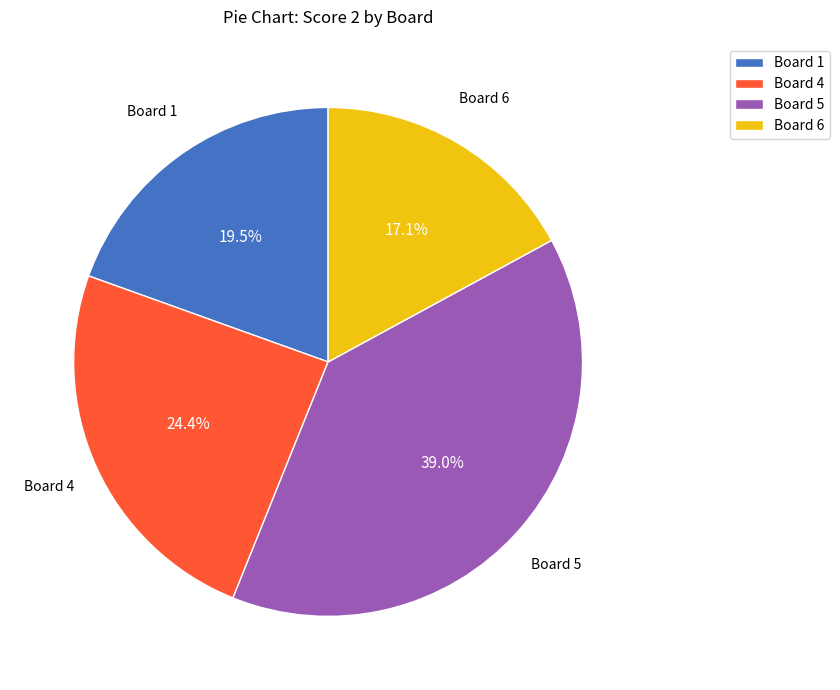

What is the total percentage of Board 6 and Board 5?

56.1%